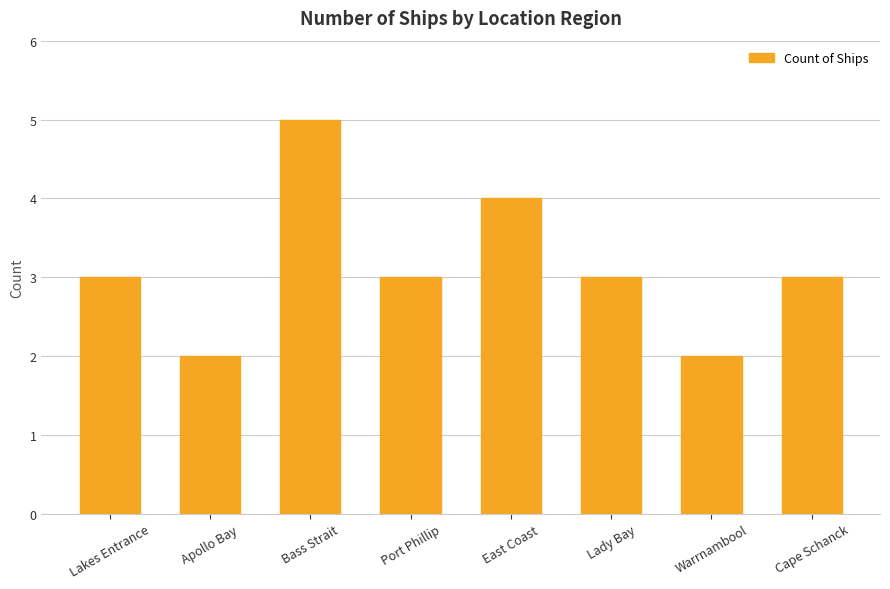

What is the approximate value at Apollo Bay?

2